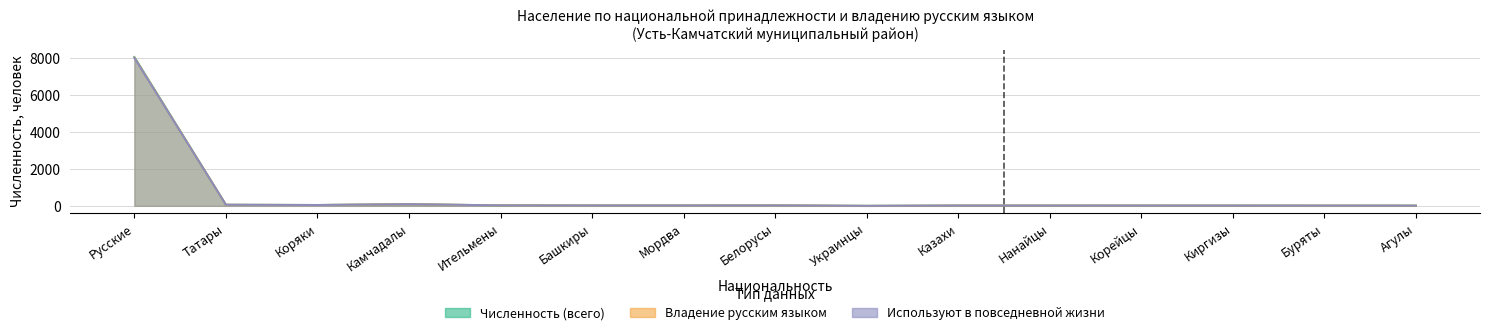

At which category does Сельское (численность) reach its first local valley?

Коряки